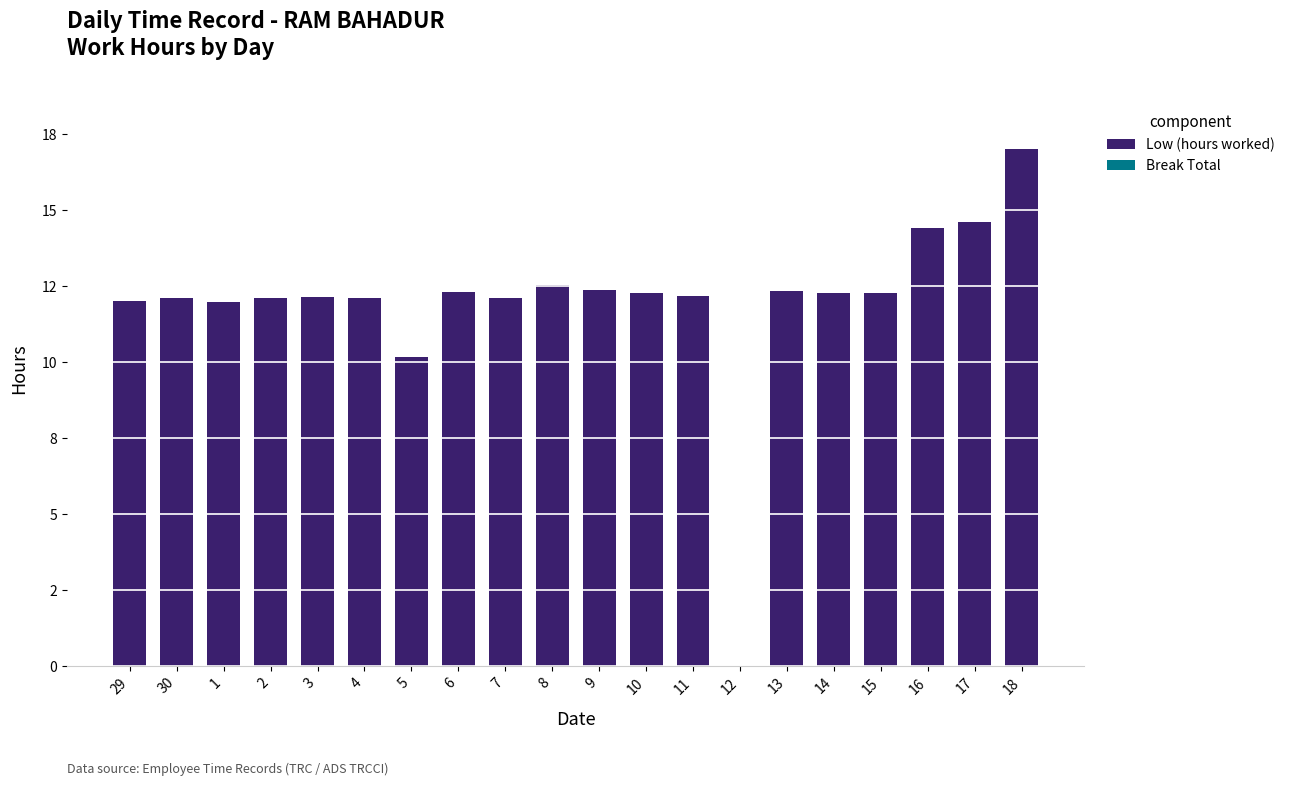

Are the bars horizontal?

No